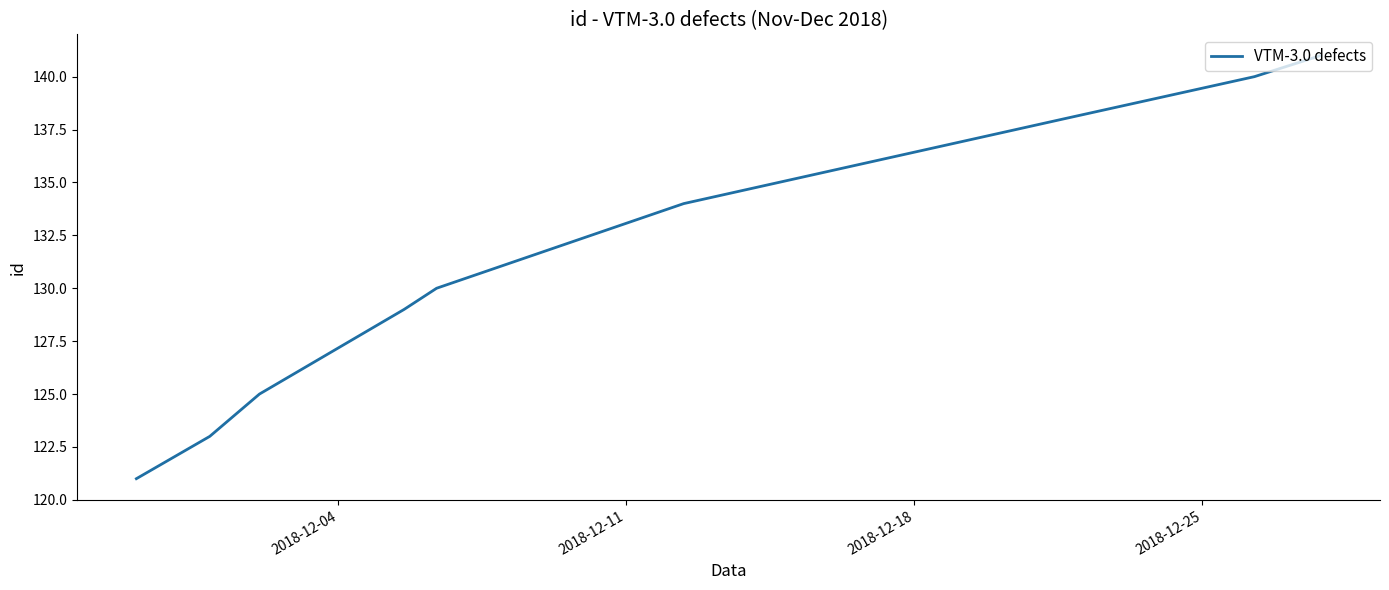

What is the greatest value displayed?

141